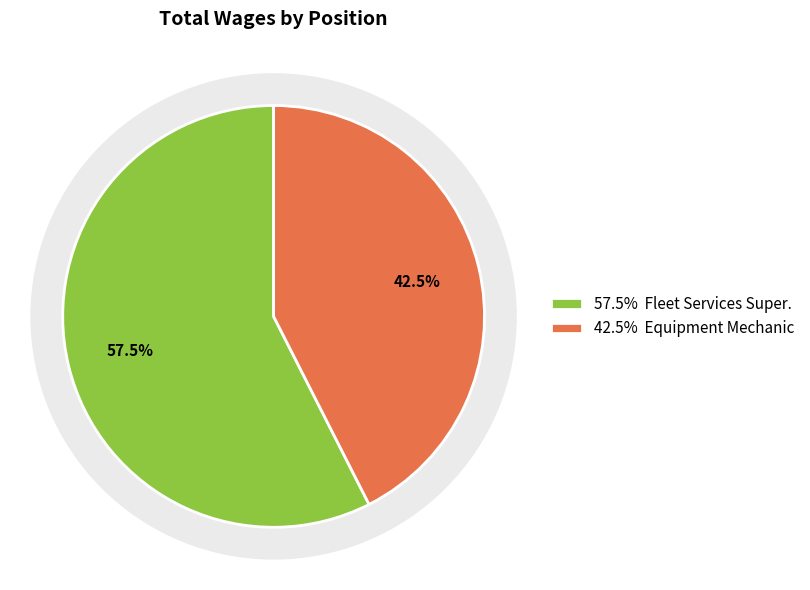

Rank the categories by value from lowest to highest.

Equipment Mechanic, Fleet Services Super.